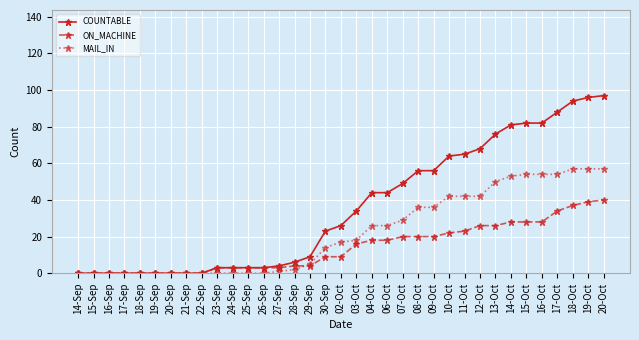

Which series has the largest range (max minus min)?

COUNTABLE